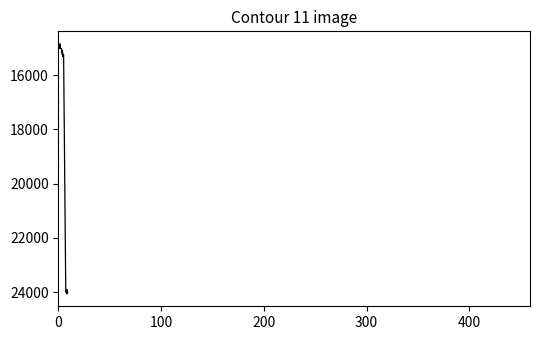

What is the minimum value shown in the chart?

14850.6